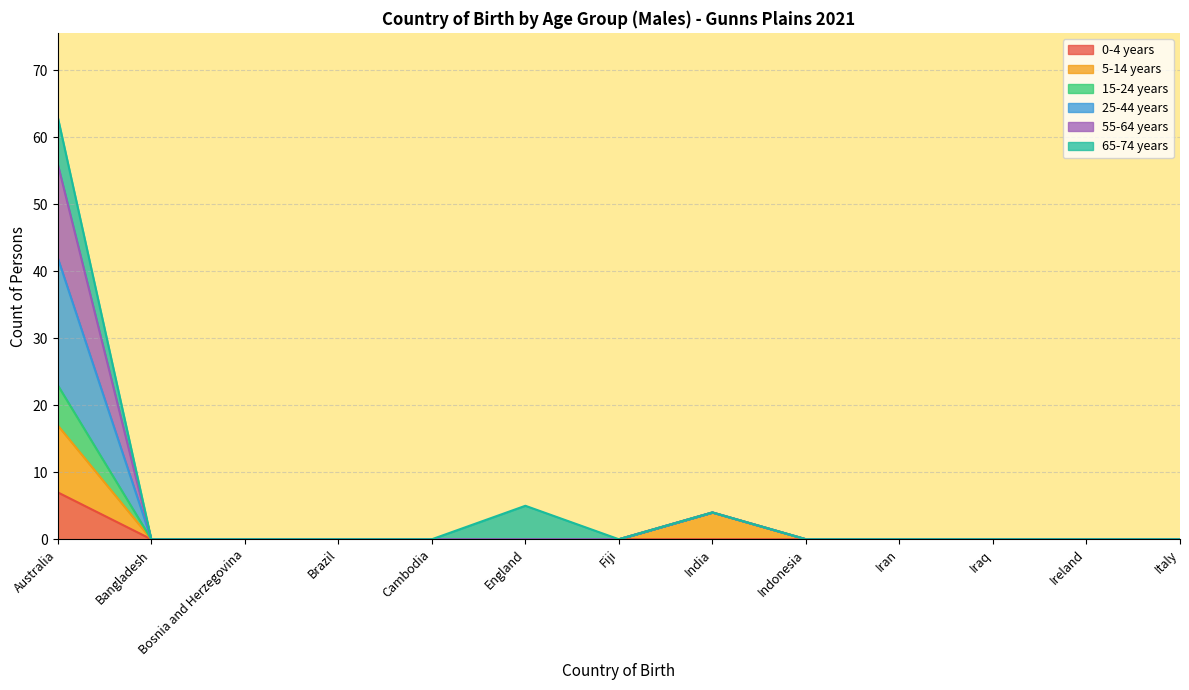

How many values in the 55-64 years series exceed 0?

3